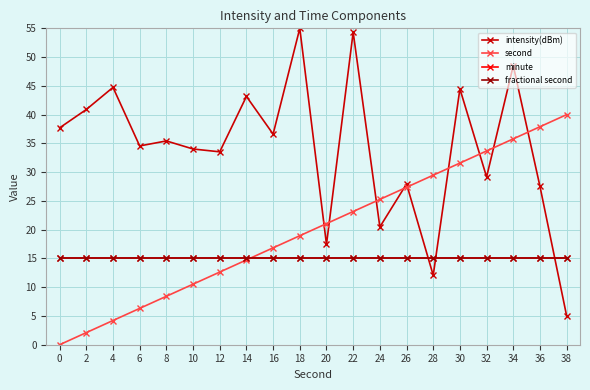

Is it true that fractional second equals 15.0 at 38?

True